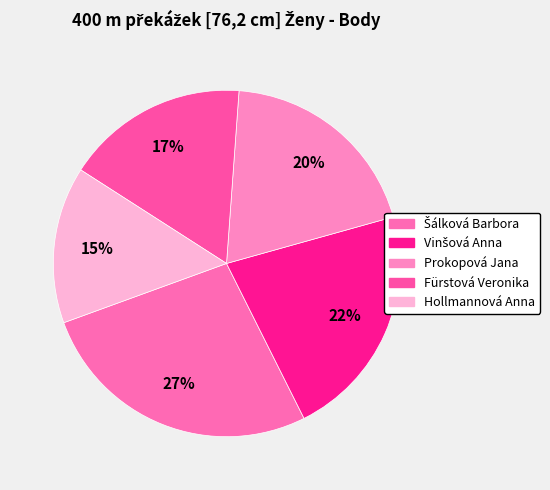

To the nearest percent, what percentage of the pie is Fürstová Veronika?

17%